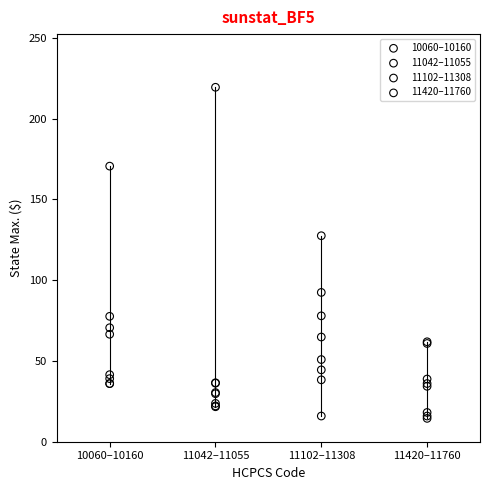

Which series contains the highest Y value?

11042–11055